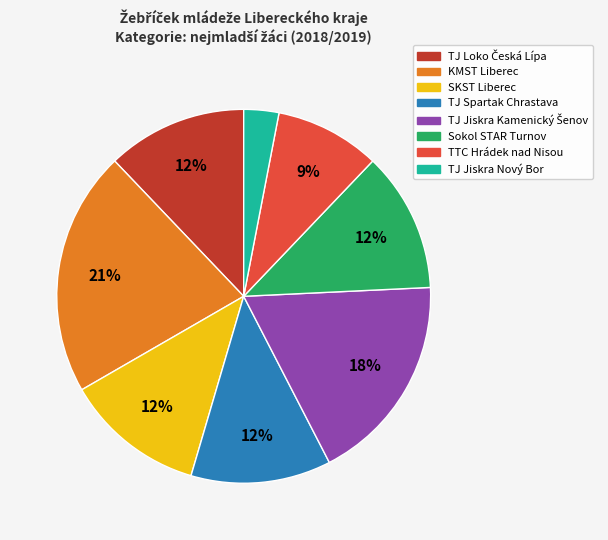

The Sokol STAR Turnov slice represents 5% of the pie. True or false?

False